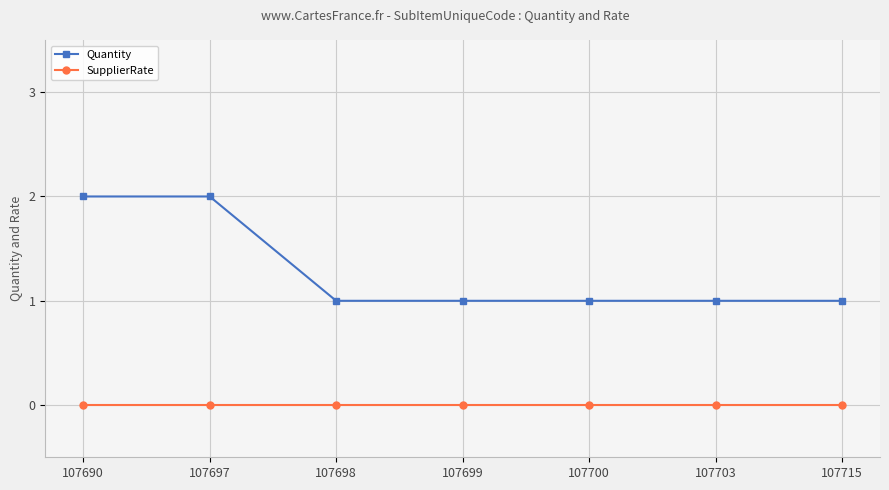

True or false: SupplierRate has a value of 0 at 107699.

True